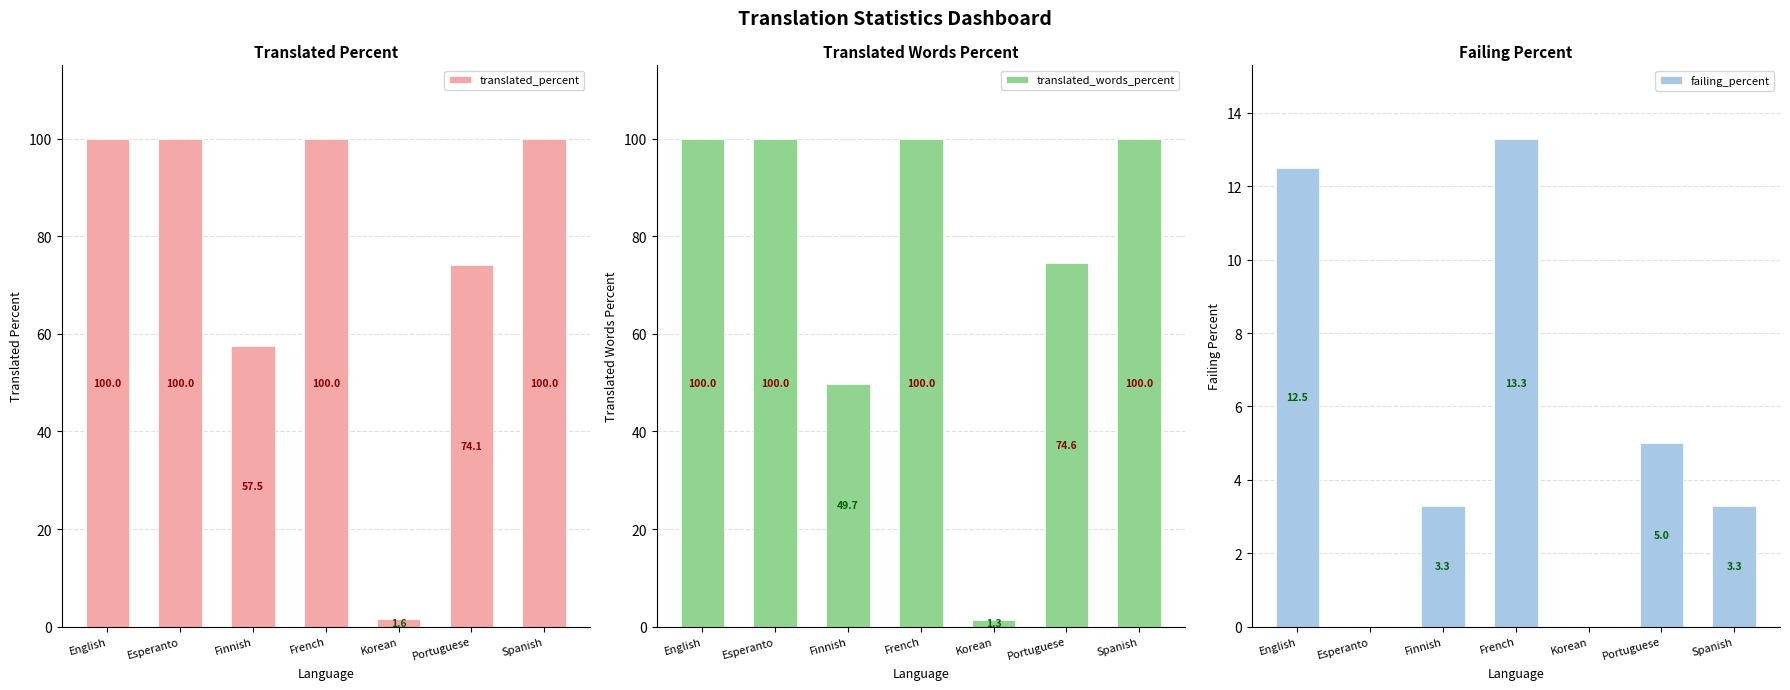

Between Finnish and Esperanto, which is larger?

Esperanto